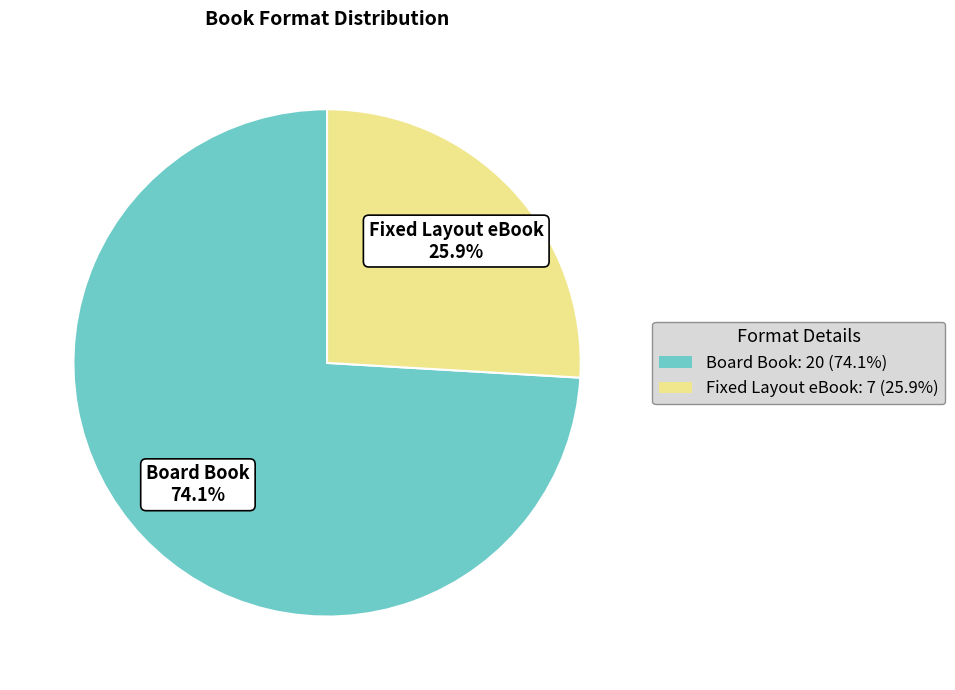

What is the change in value from Board Book to Fixed Layout eBook?

-13